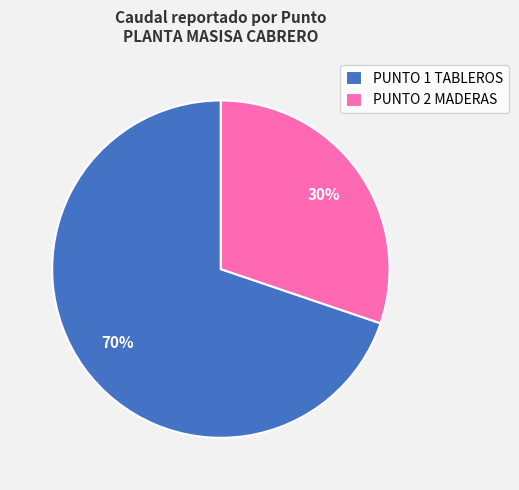

The PUNTO 1 TABLEROS slice represents 58% of the pie. True or false?

False